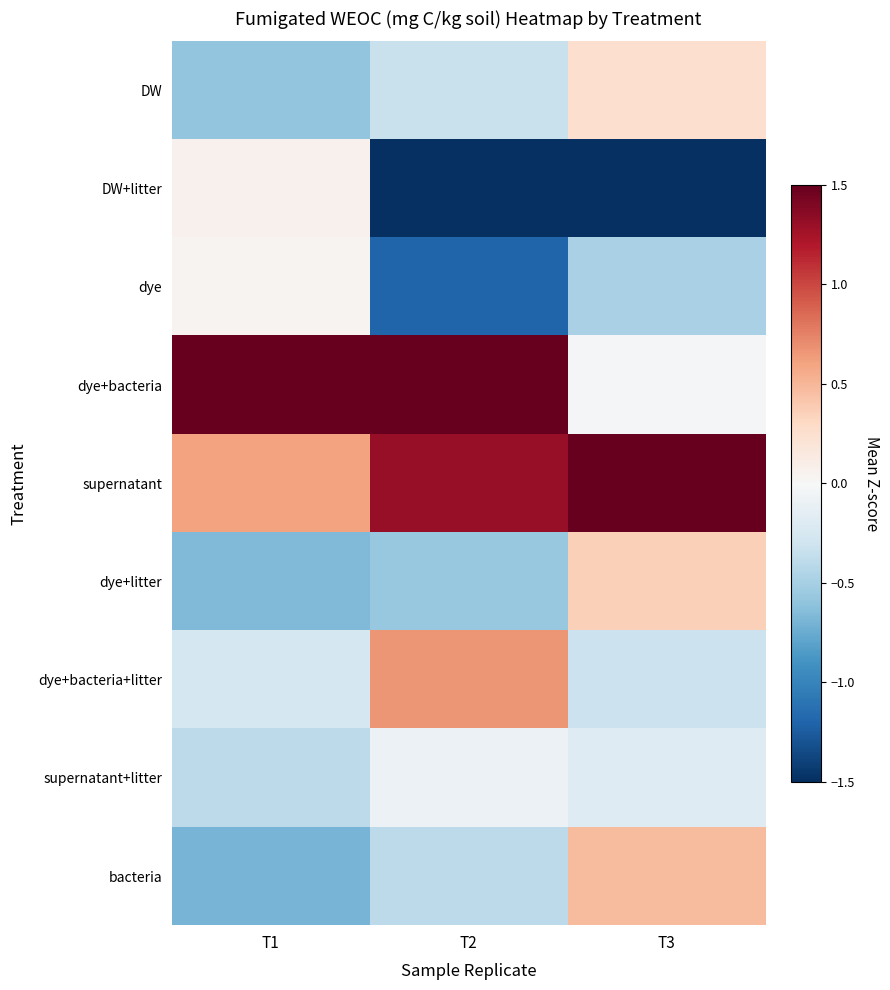

Reading right to left, list all the values displayed in this chart.

DW: T3=0.3	T2=-0.3	T1=-0.6
DW+litter: T3=-1.6	T2=-2.1	T1=0.1
dye: T3=-0.5	T2=-1.2	T1=0.0
dye+bacteria: T3=-0.0	T2=2.0	T1=1.8
supernatant: T3=2.4	T2=1.3	T1=0.6
dye+litter: T3=0.4	T2=-0.6	T1=-0.7
dye+bacteria+litter: T3=-0.3	T2=0.7	T1=-0.3
supernatant+litter: T3=-0.2	T2=-0.1	T1=-0.4
bacteria: T3=0.5	T2=-0.4	T1=-0.7